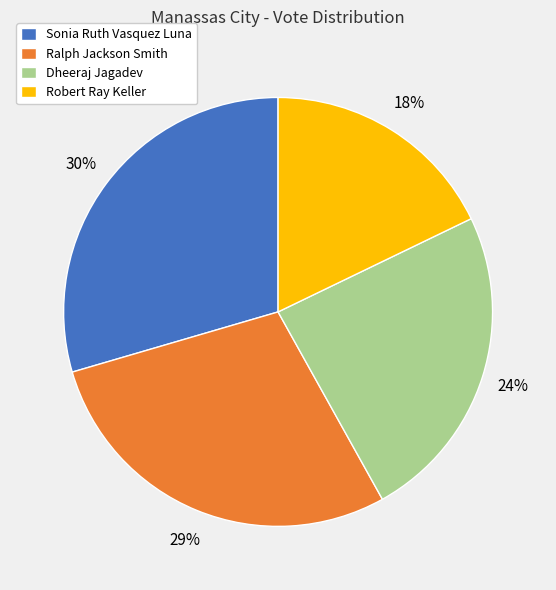

Do Robert Ray Keller and Dheeraj Jagadev together represent more than half of the pie?

No